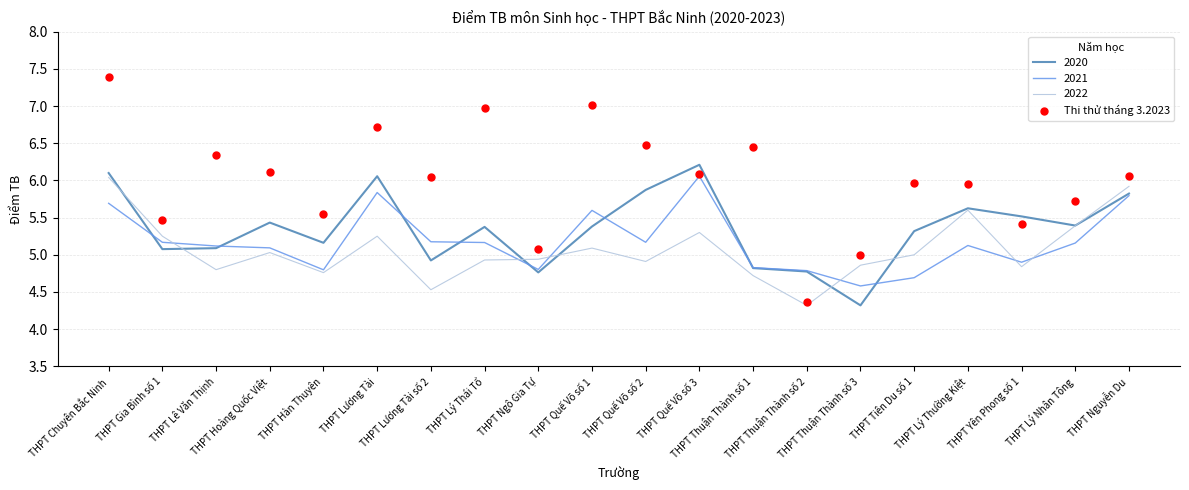

Which label corresponds to the largest value in the chart?

THPT Chuyên Bắc Ninh